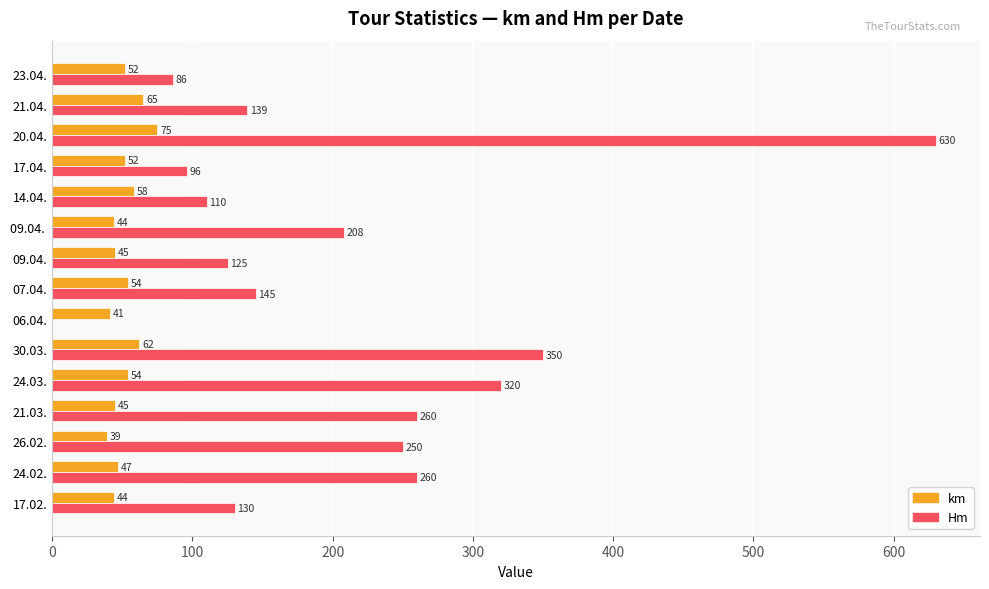

What is the maximum value for Hm?

630